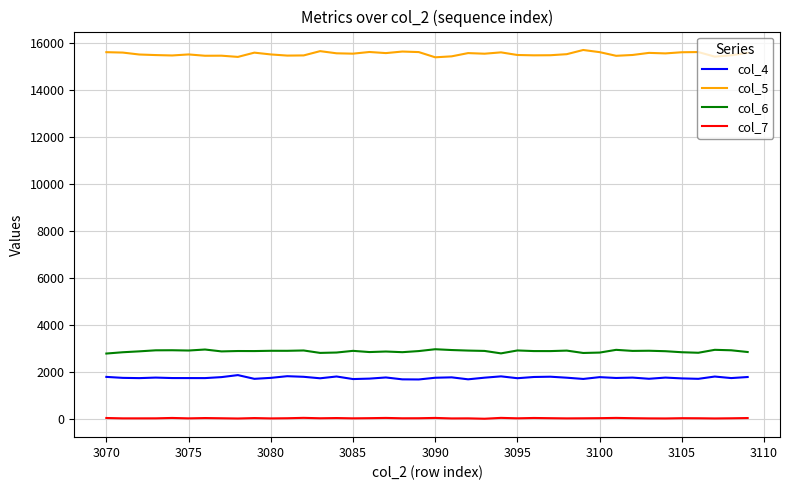

List the series in order of their peak value, lowest first.

col_7, col_4, col_6, col_5